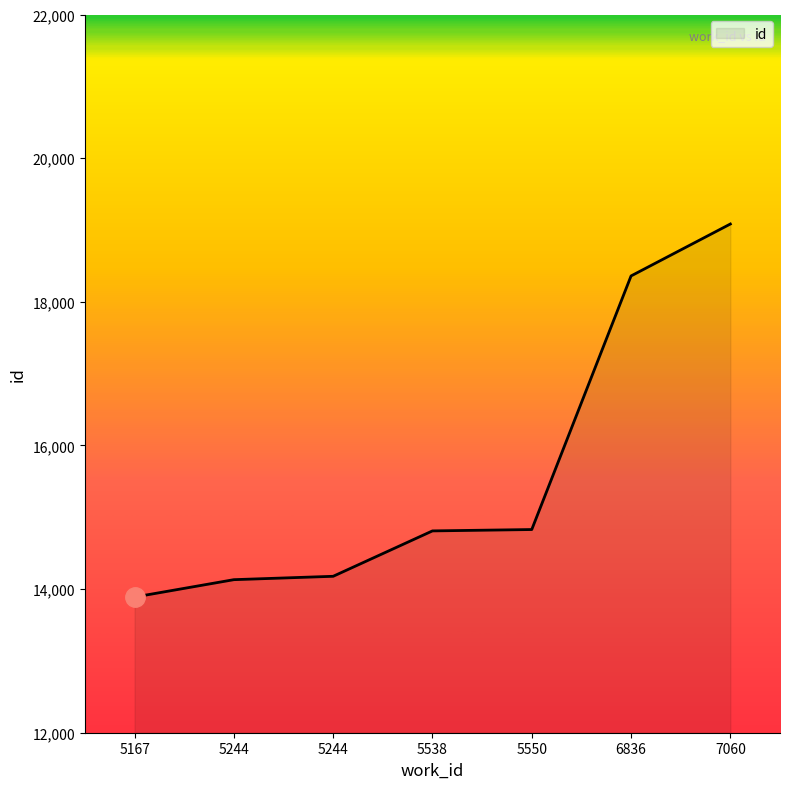

Which label corresponds to the largest value in the chart?

7060